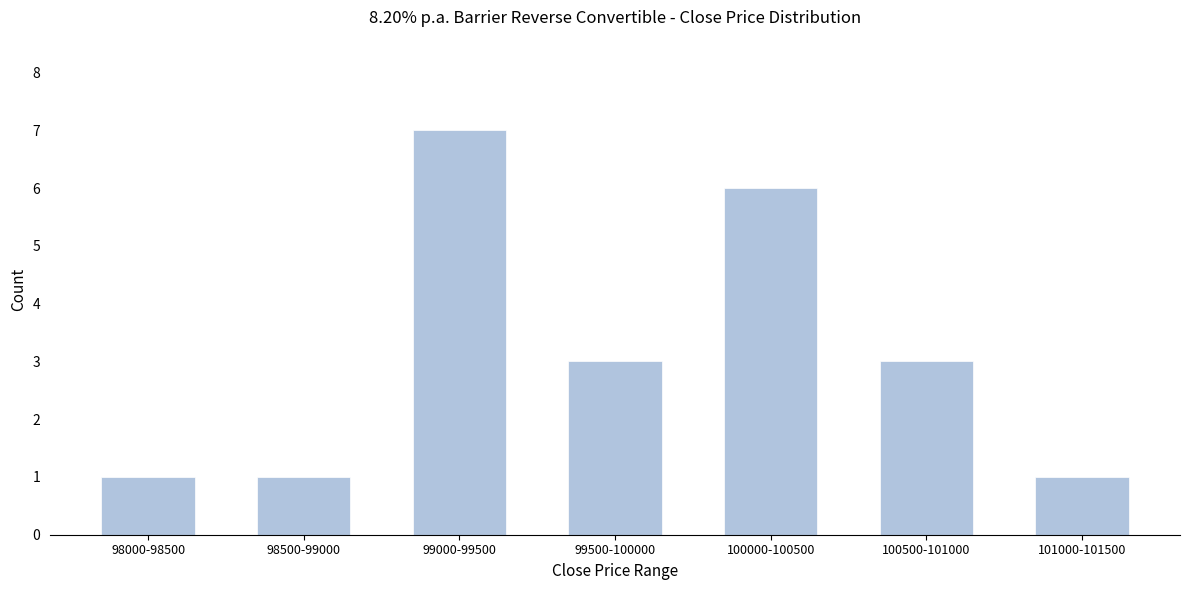

Reading left to right, transcribe all the data shown in this chart.

98000-98500=1	98500-99000=1	99000-99500=7	99500-100000=3	100000-100500=6	100500-101000=3	101000-101500=1